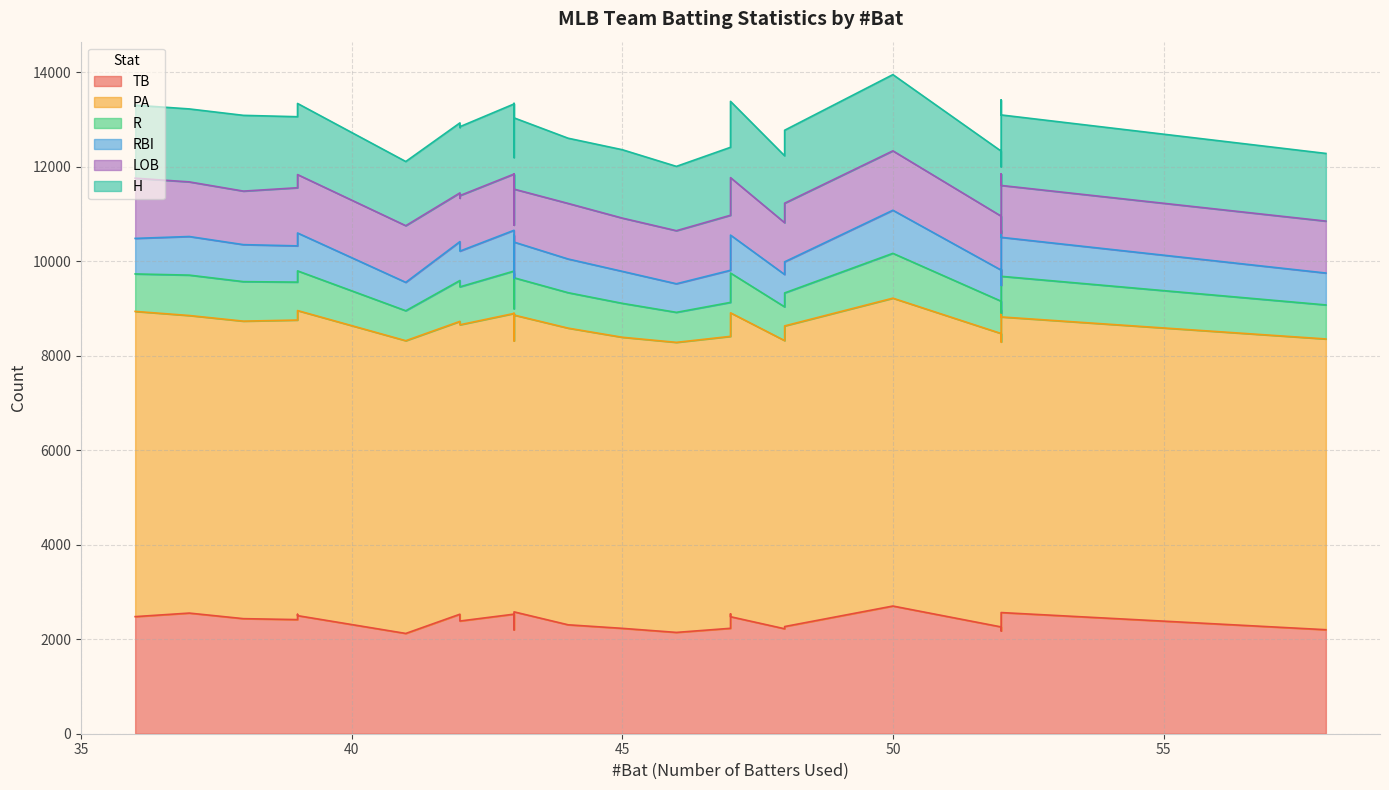

The value of RBI at BAL is 478. True or false?

False